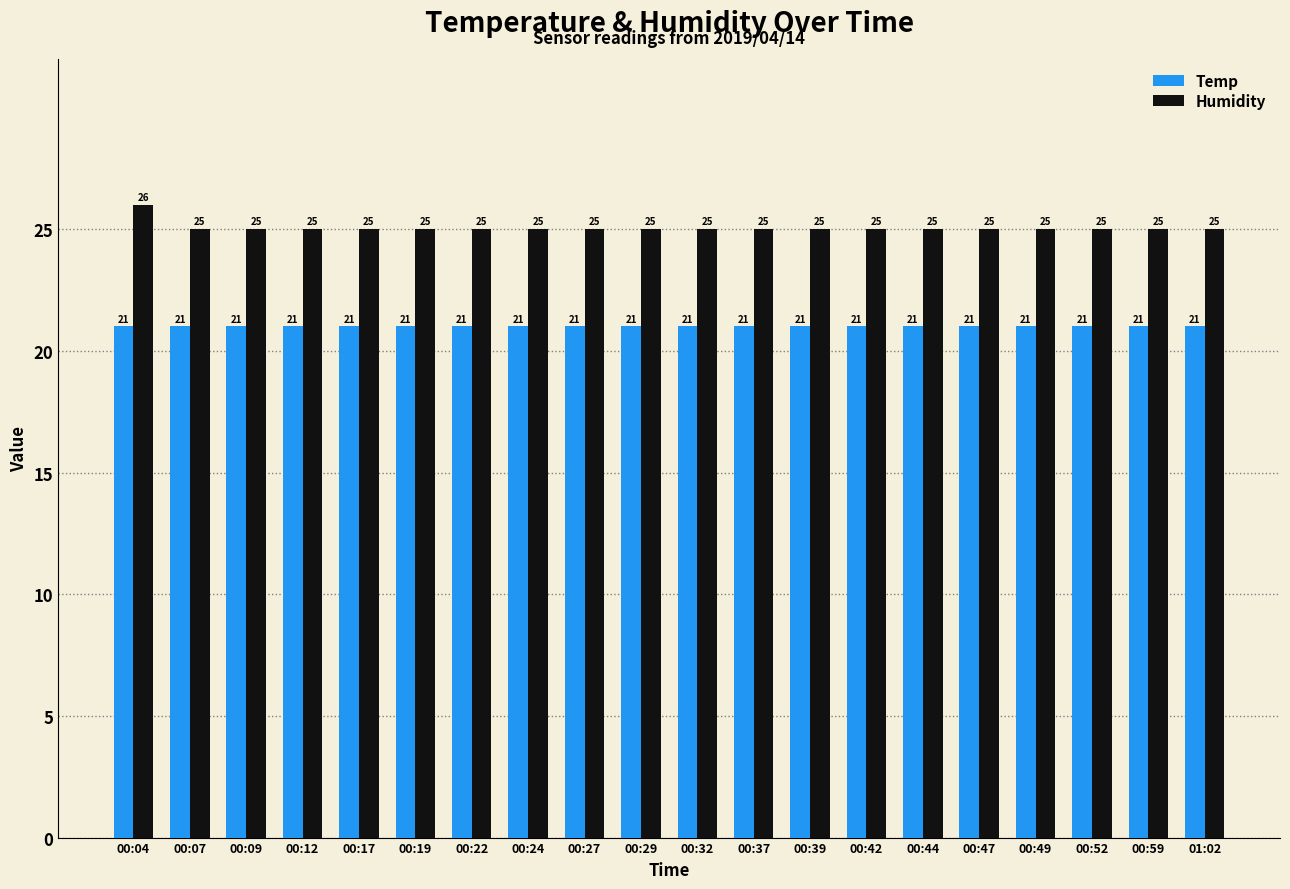

What is the smallest value displayed?

21